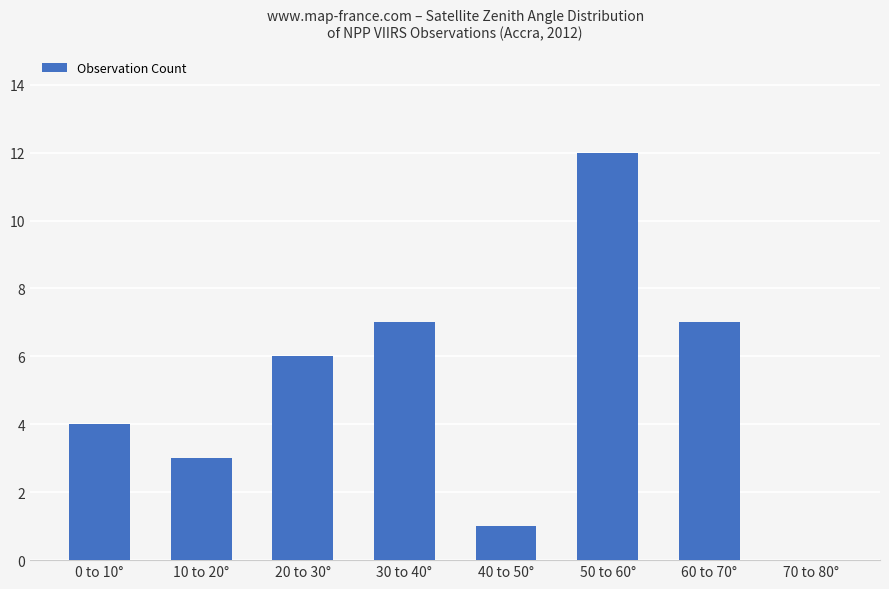

What is the sum of all values?

40